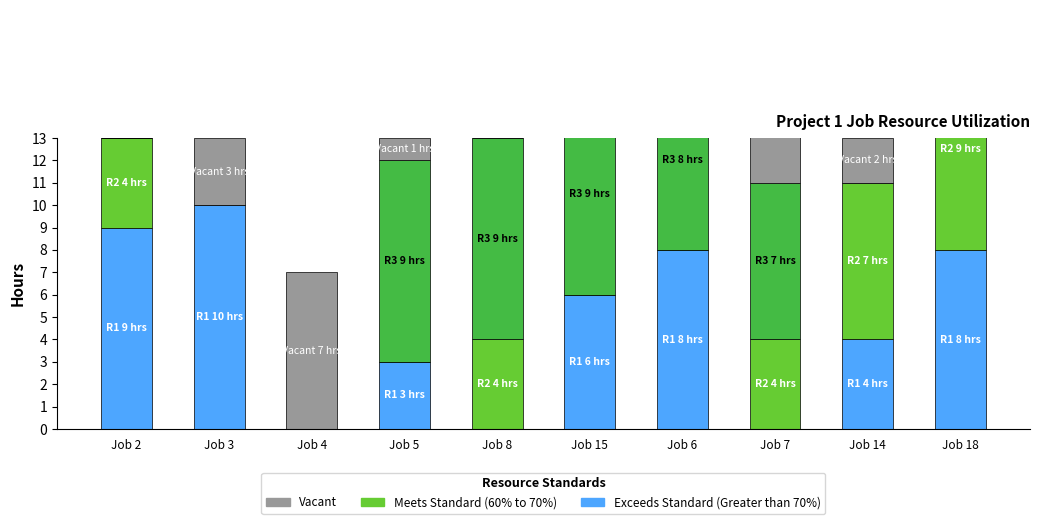

What is the label of the 8th bar from the left?

Job 7